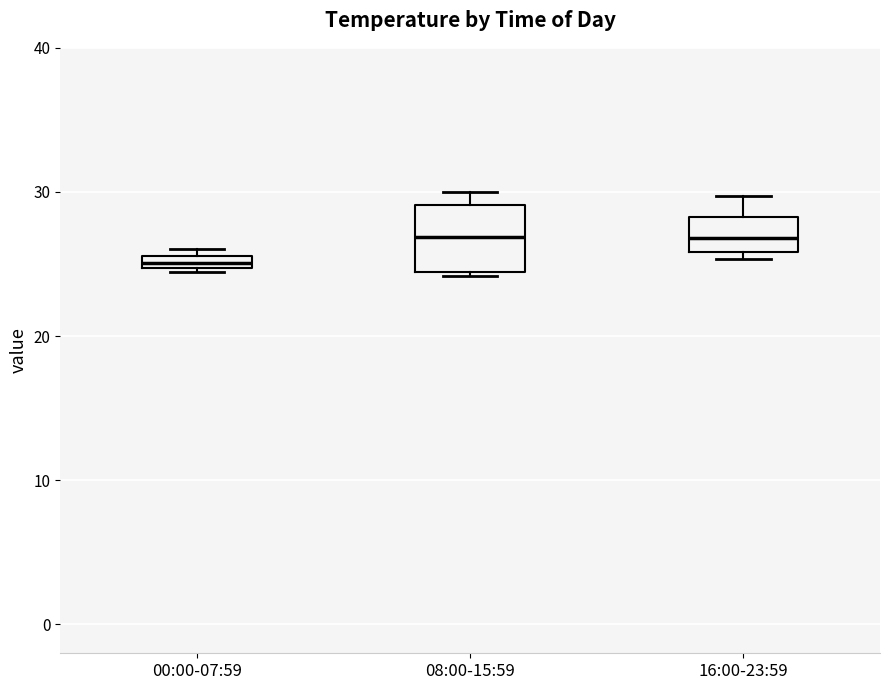

Comparing the boxes themselves (not the whiskers), which one is the tallest?

08:00-15:59